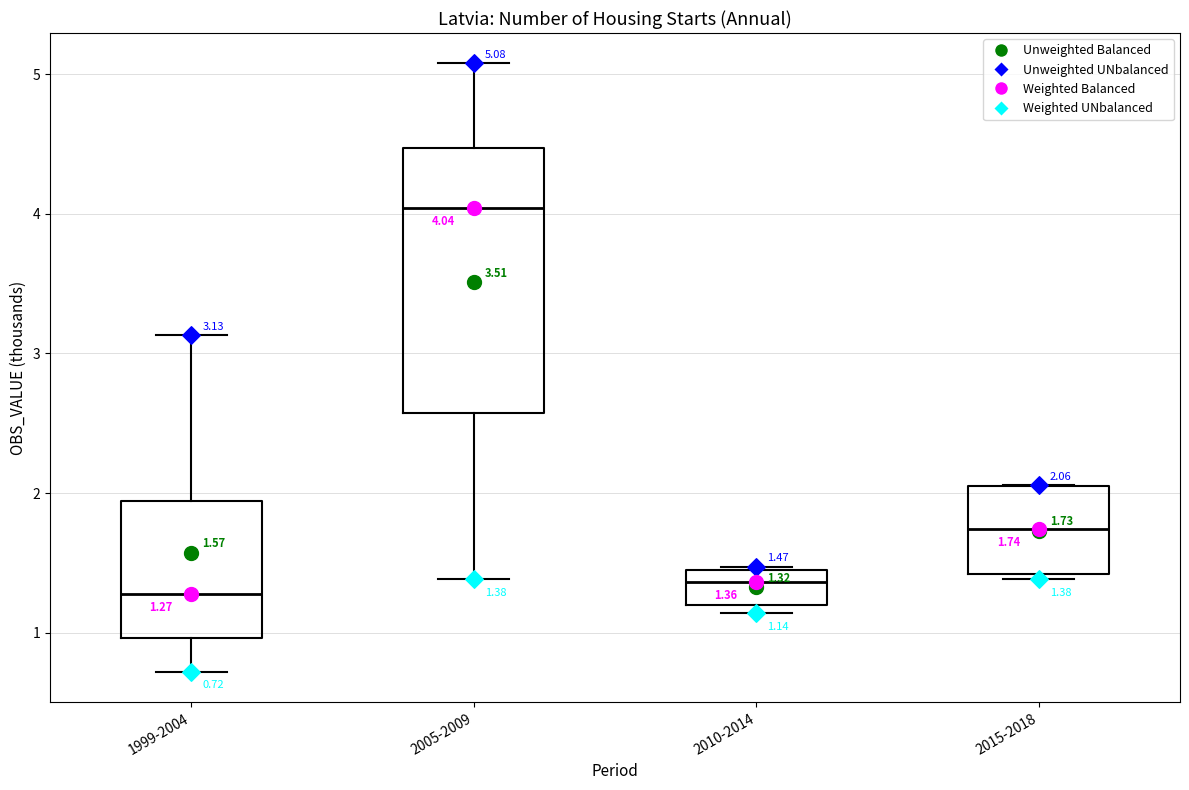

Which box has the highest median line?

2005-2009